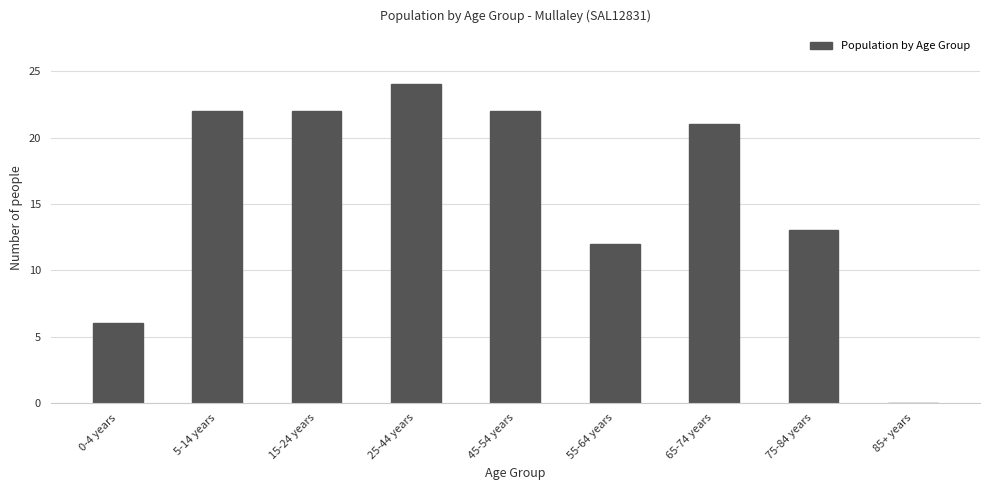

Reading left to right, extract all data points from this chart.

0-4 years=6	5-14 years=22	15-24 years=22	25-44 years=24	45-54 years=22	55-64 years=12	65-74 years=21	75-84 years=13	85+ years=0